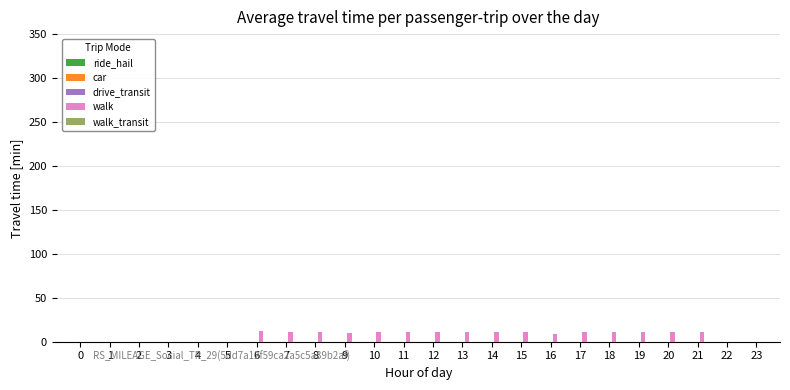

Approximately how many times larger is the value at 17 compared to 10?

1.0